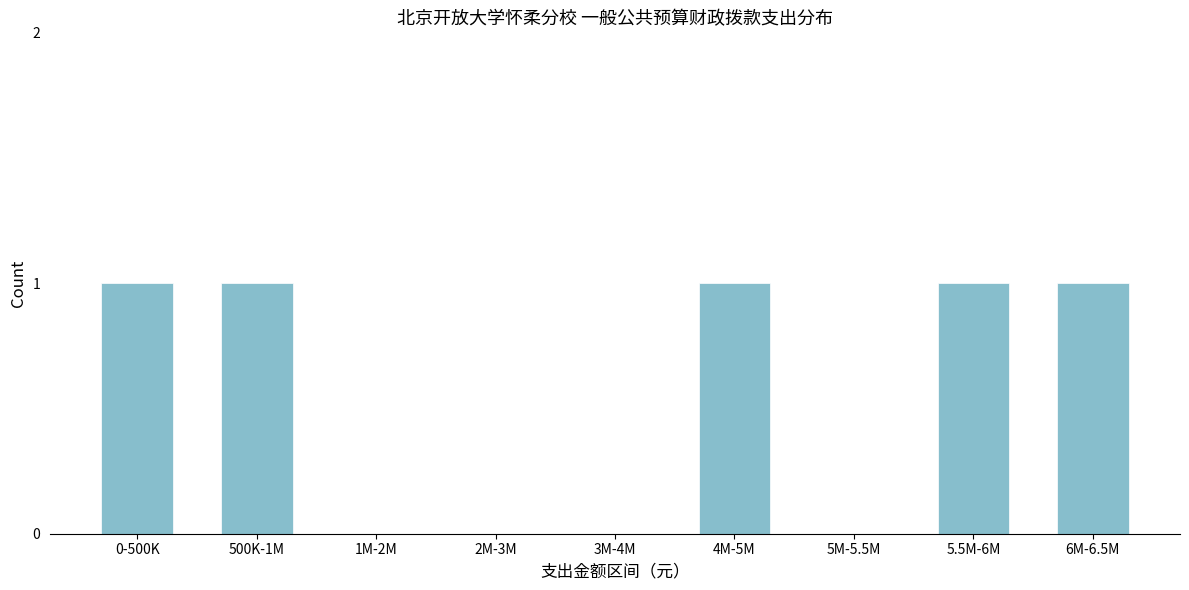

Reading left to right, list all the values displayed in this chart.

0-500K=1	500K-1M=1	1M-2M=0	2M-3M=0	3M-4M=0	4M-5M=1	5M-5.5M=0	5.5M-6M=1	6M-6.5M=1